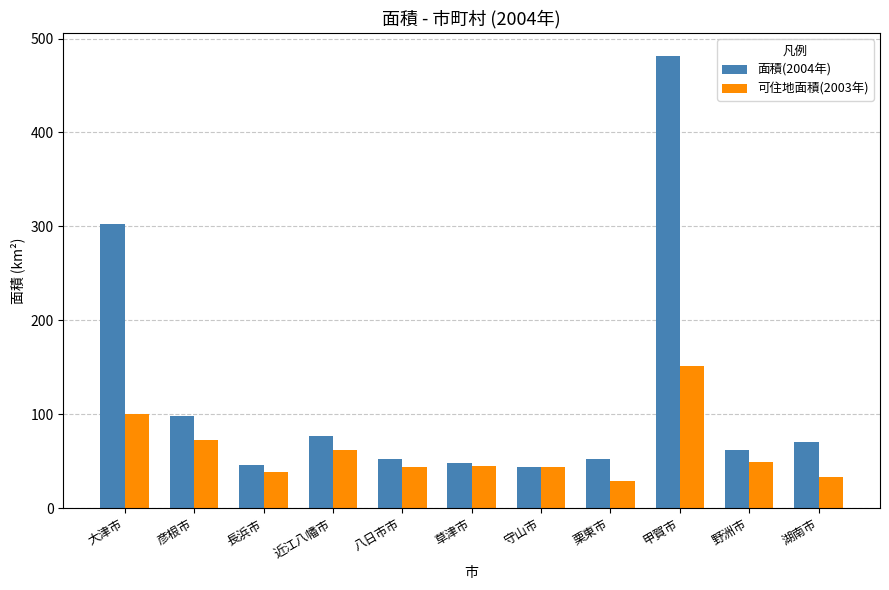

Which label corresponds to the largest value in the chart?

甲賀市